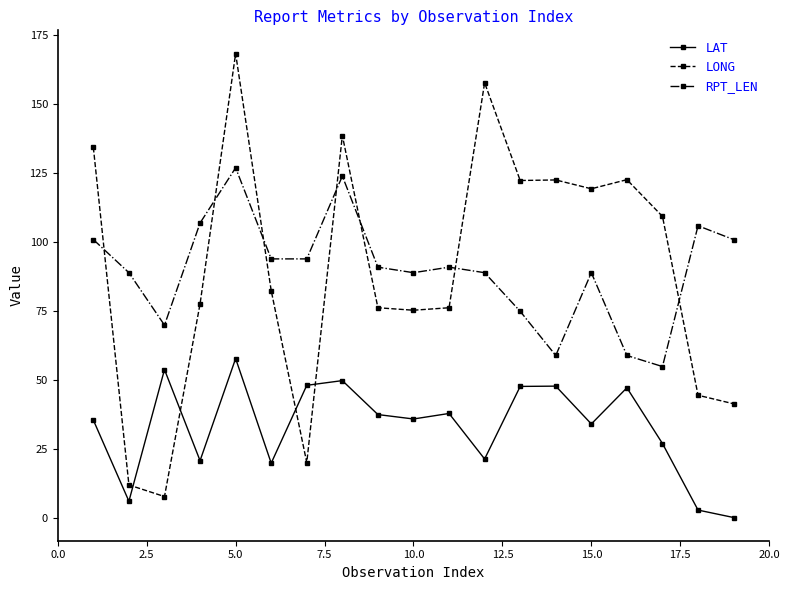

Which series has the widest spread of values?

LONG